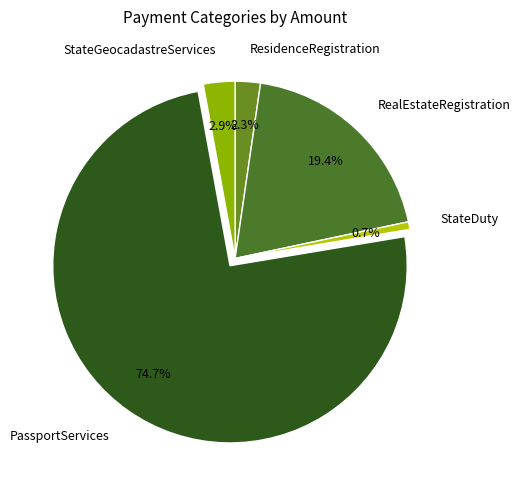

Is StateGeocadastreServices the majority of the pie?

No